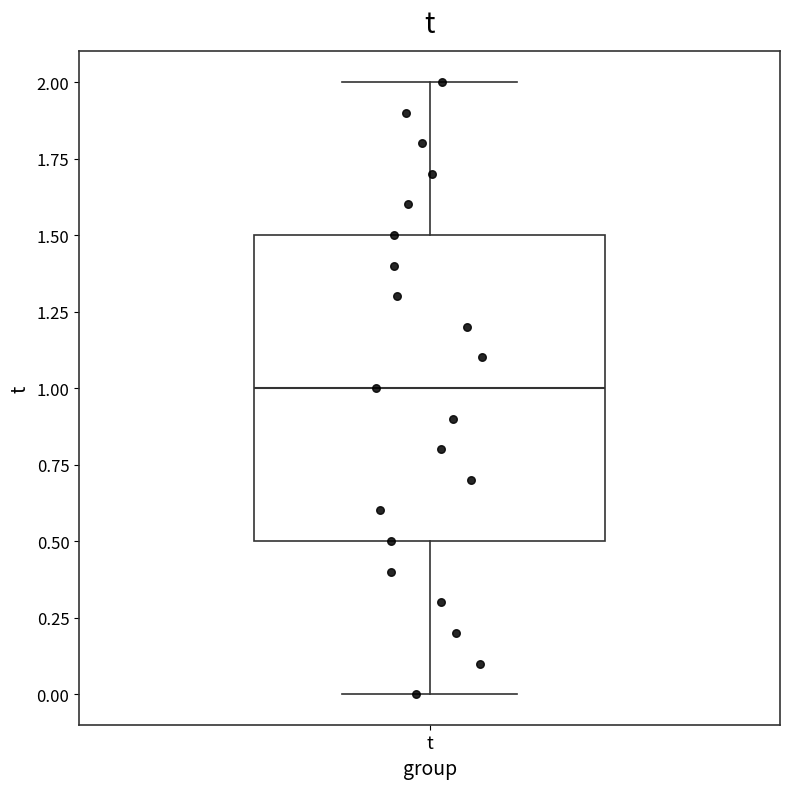

Transcribe this box plot: give where the median line is, the range the box spans, and where the two whiskers end, as read against the y-axis. The values are not printed on the chart, so give them approximately, as read against the axis.

median 1.0, box 0.5 to 1.5, whiskers 0.0 to 2.0